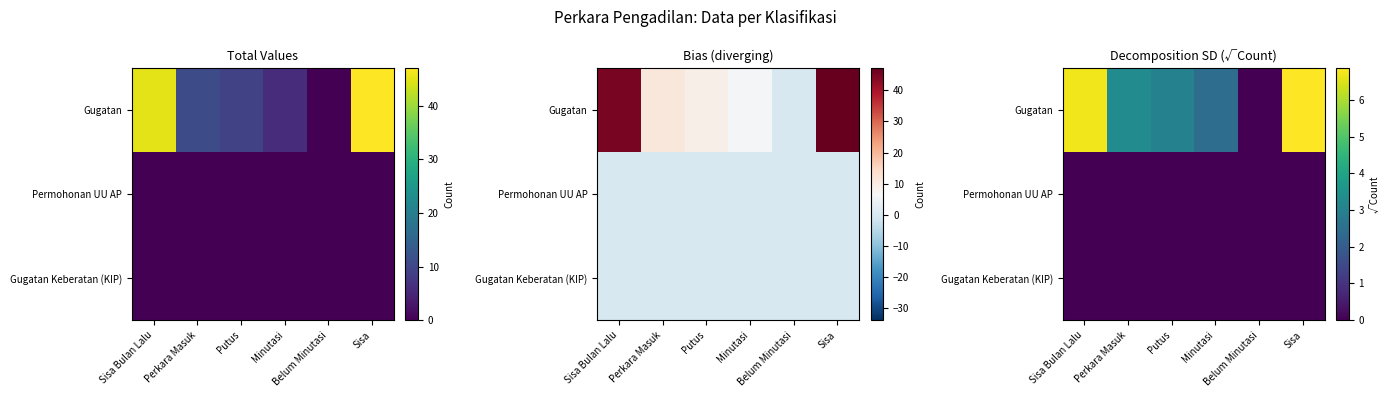

At Minutasi, list the series in order from smallest to largest.

Permohonan UU AP, Gugatan Keberatan (KIP), Gugatan